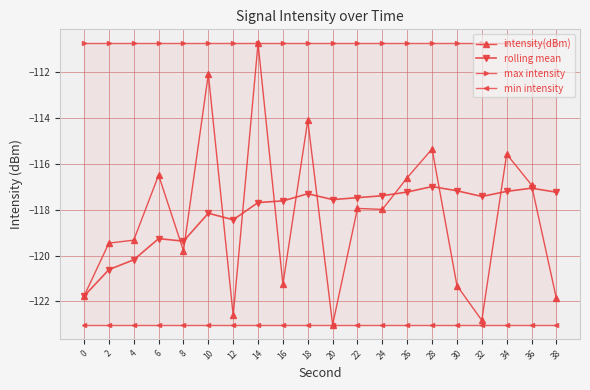

Where is the first local maximum for rolling mean?

6